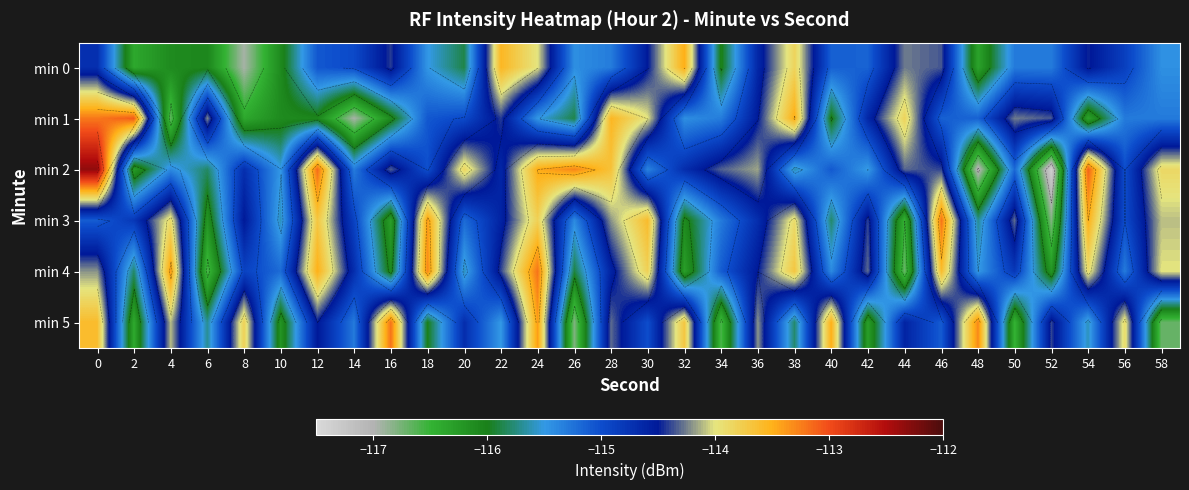

What is the spread (max minus min) of values at 52?

3.0